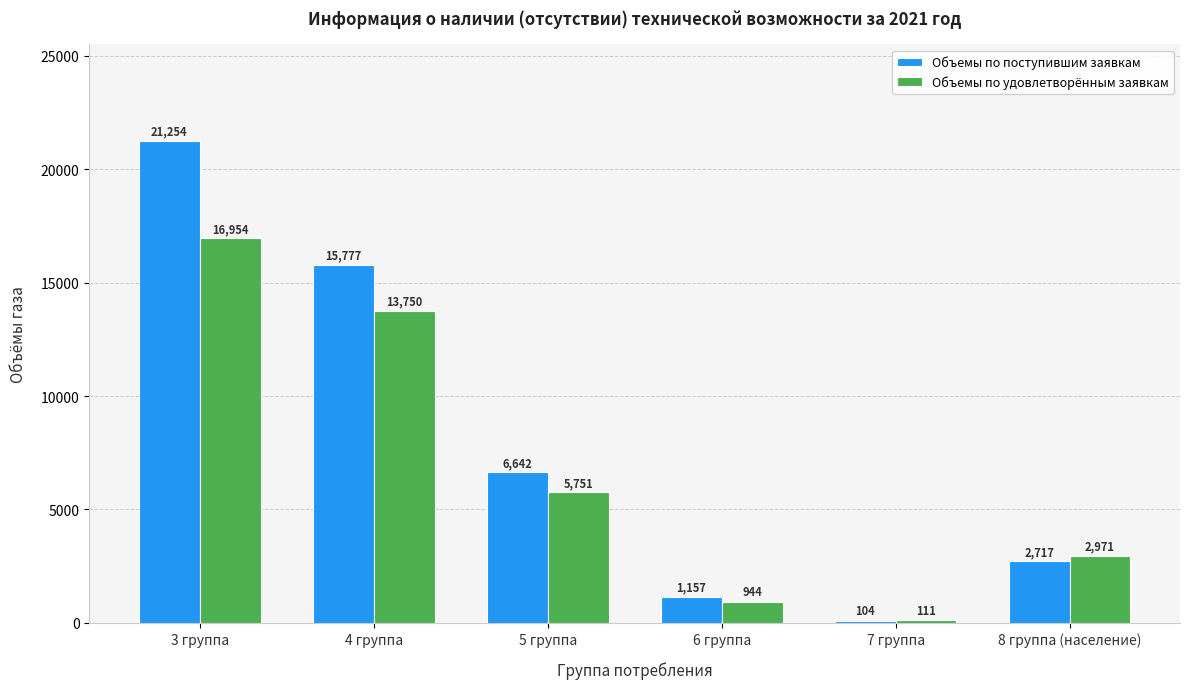

At how many categories does at least one series exceed 15737?

2